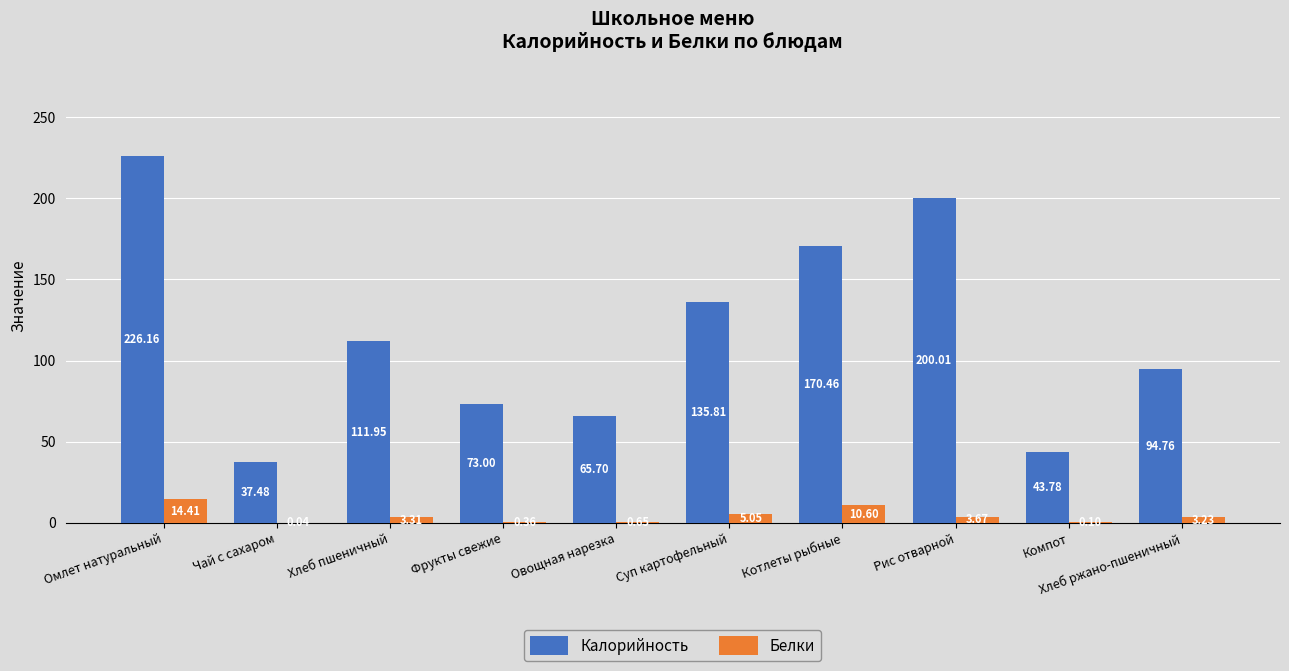

Which series changed the most between Компот and Хлеб ржано-пшеничный?

Калорийность